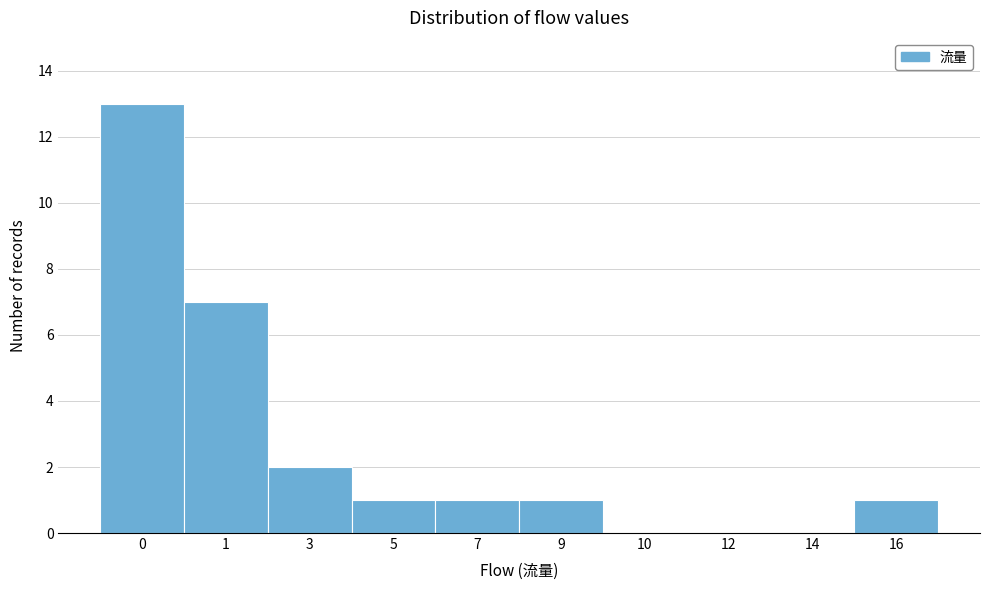

Reading left to right, extract all data points from this chart.

0=13	1=7	3=2	5=1	7=1	9=1	10=0	12=0	14=0	16=1